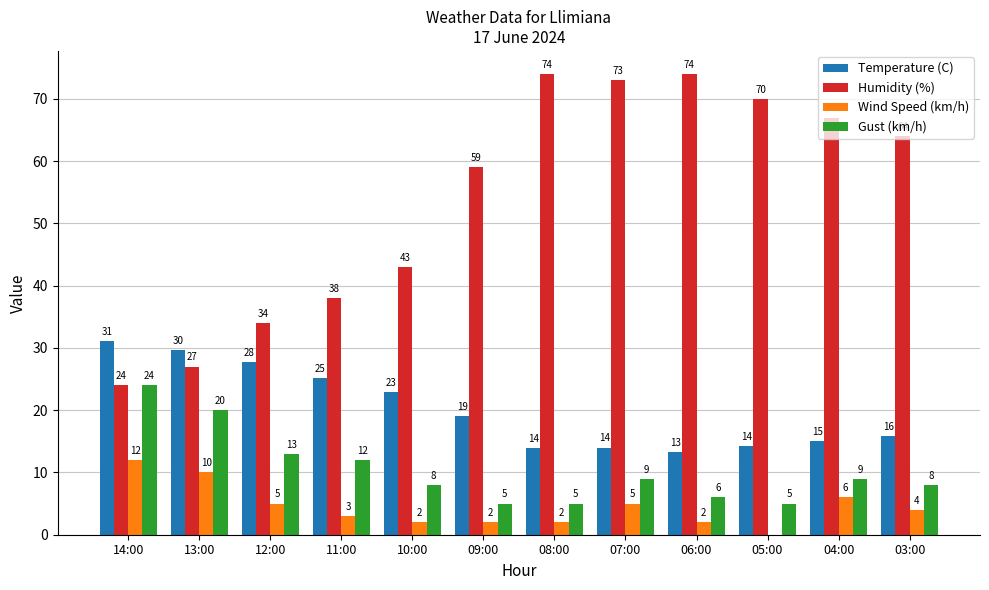

At which label is Humidity (%) closest to 49?

10:00